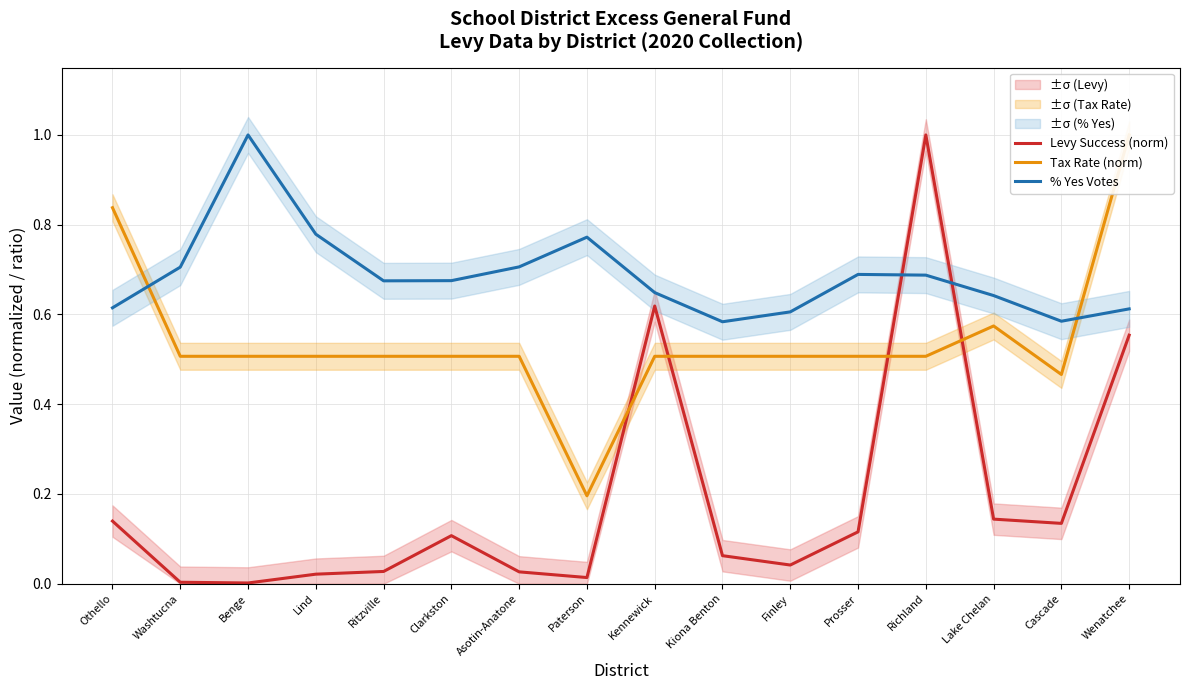

How many interior local peaks does the Levy Success (norm) series have?

3